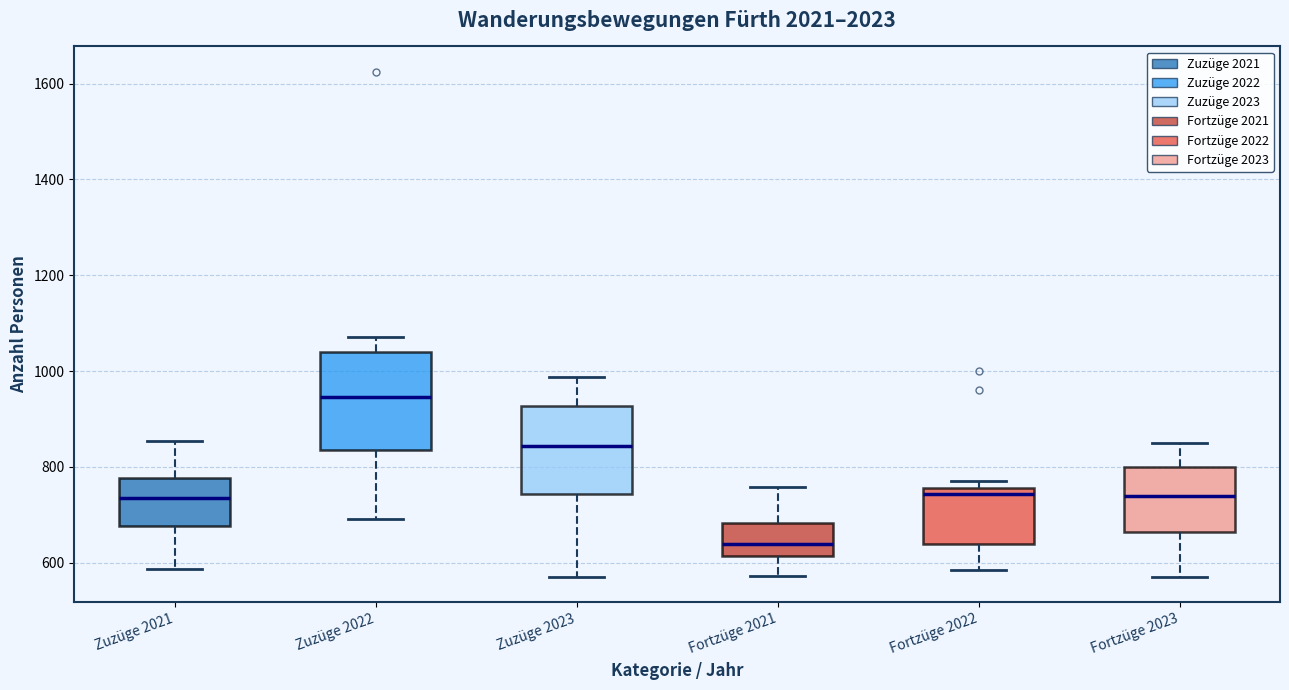

Reading left to right, read every box against the y-axis: the position of its median line, the range the box covers, and the ends of its whiskers. The values are not printed on the chart, so give them approximately, as read against the axis.

Zuzüge 2021: median 740, box 680 to 780, whiskers 580 to 860
Zuzüge 2022: median 940, box 840 to 1040, whiskers 700 to 1080
Zuzüge 2023: median 840, box 740 to 920, whiskers 580 to 980
Fortzüge 2021: median 640, box 620 to 680, whiskers 580 to 760
Fortzüge 2022: median 740, box 640 to 760, whiskers 580 to 780
Fortzüge 2023: median 740, box 660 to 800, whiskers 580 to 840